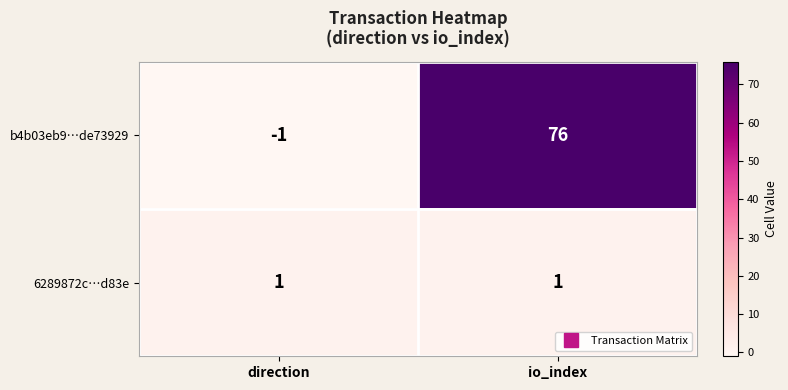

Which series has the widest spread of values?

b4b03eb9…de73929